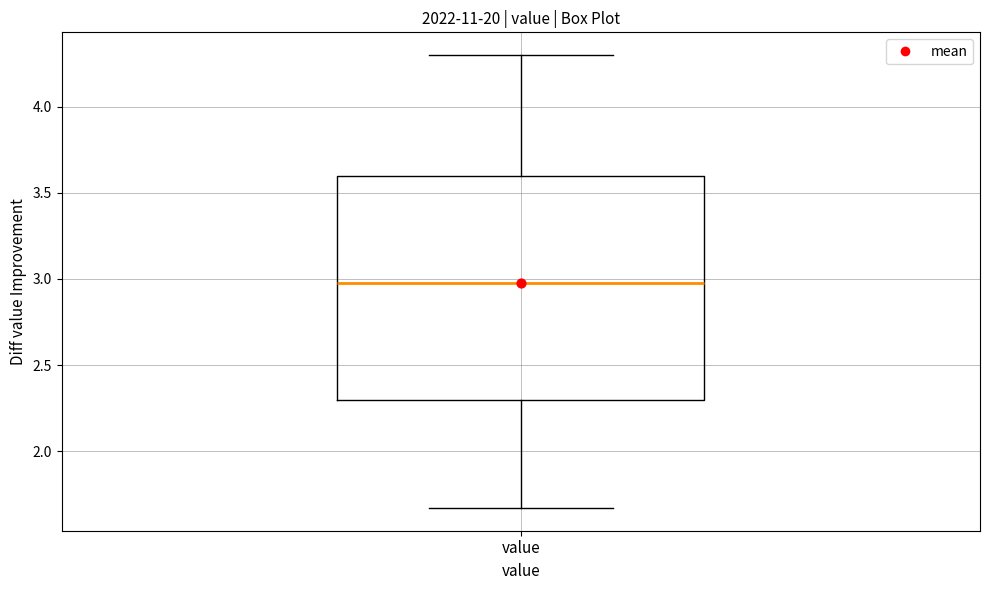

Read this box plot against the y-axis: the position of the median line, the range covered by the box, and the ends of both whiskers. The values are not printed on the chart, so give them approximately, as read against the axis.

median 3.00, box 2.30 to 3.60, whiskers 1.65 to 4.30